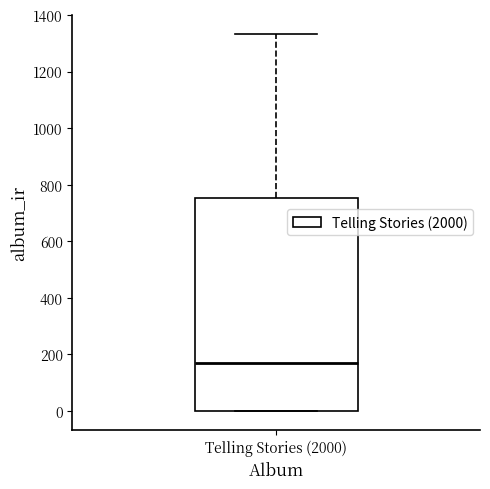

Transcribe this box plot: give where the median line is, the range the box spans, and where the two whiskers end, as read against the y-axis. The values are not printed on the chart, so give them approximately, as read against the axis.

median 160, box 0 to 760, whiskers 0 to 1340